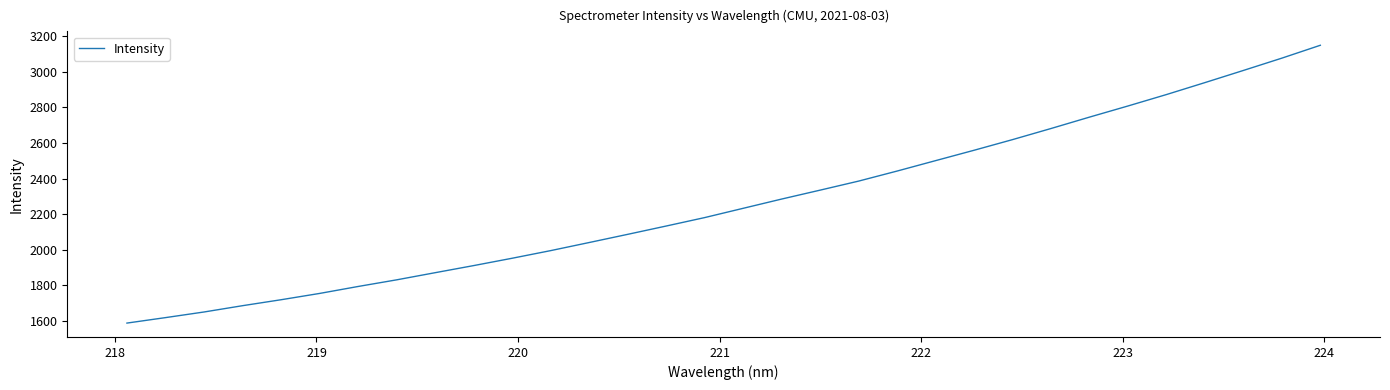

What is the difference between the maximum and minimum values?

1560.0